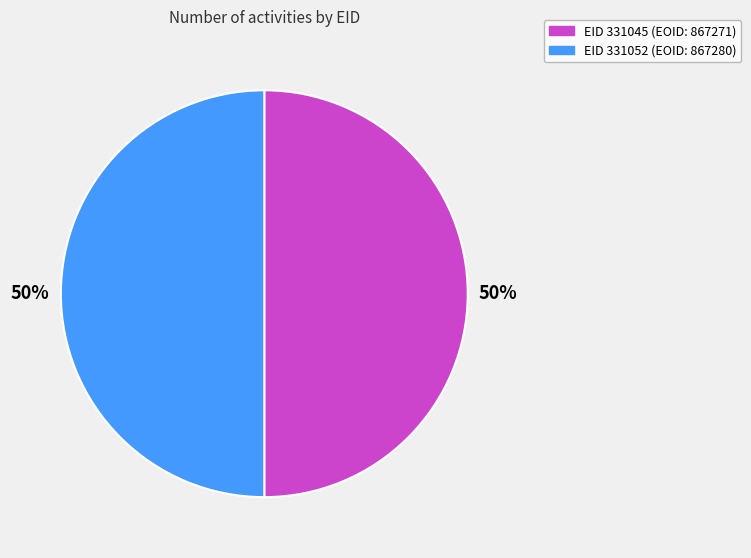

To the nearest percent, what is the average slice percentage?

50%